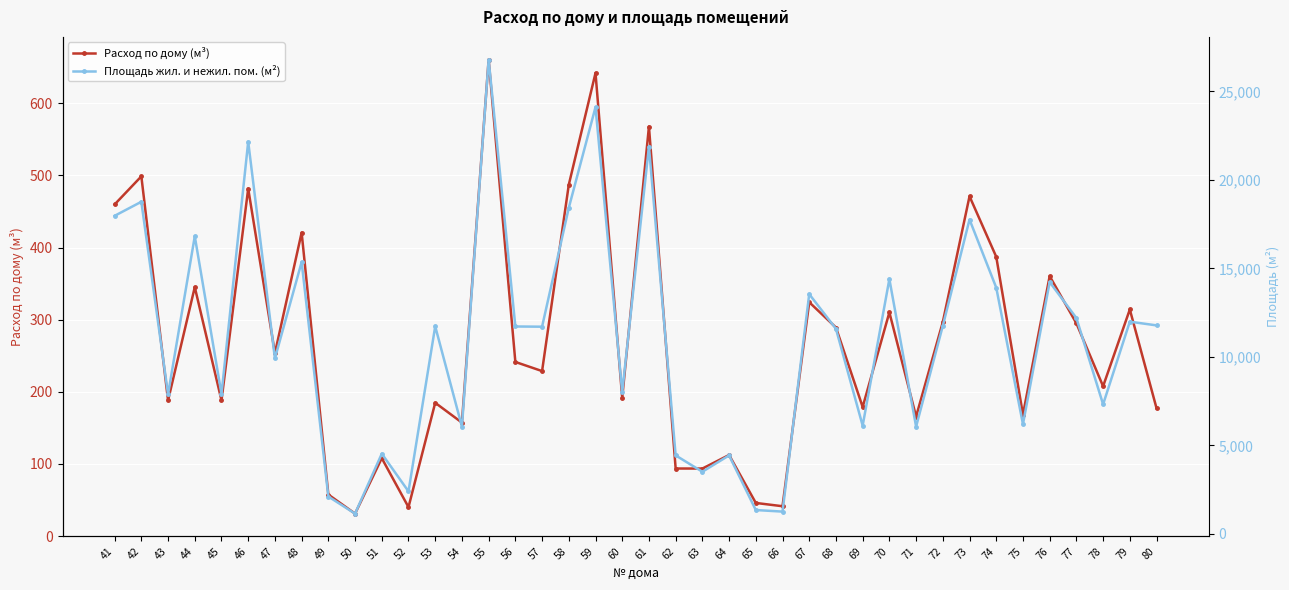

What is the greatest value displayed?

26801.7